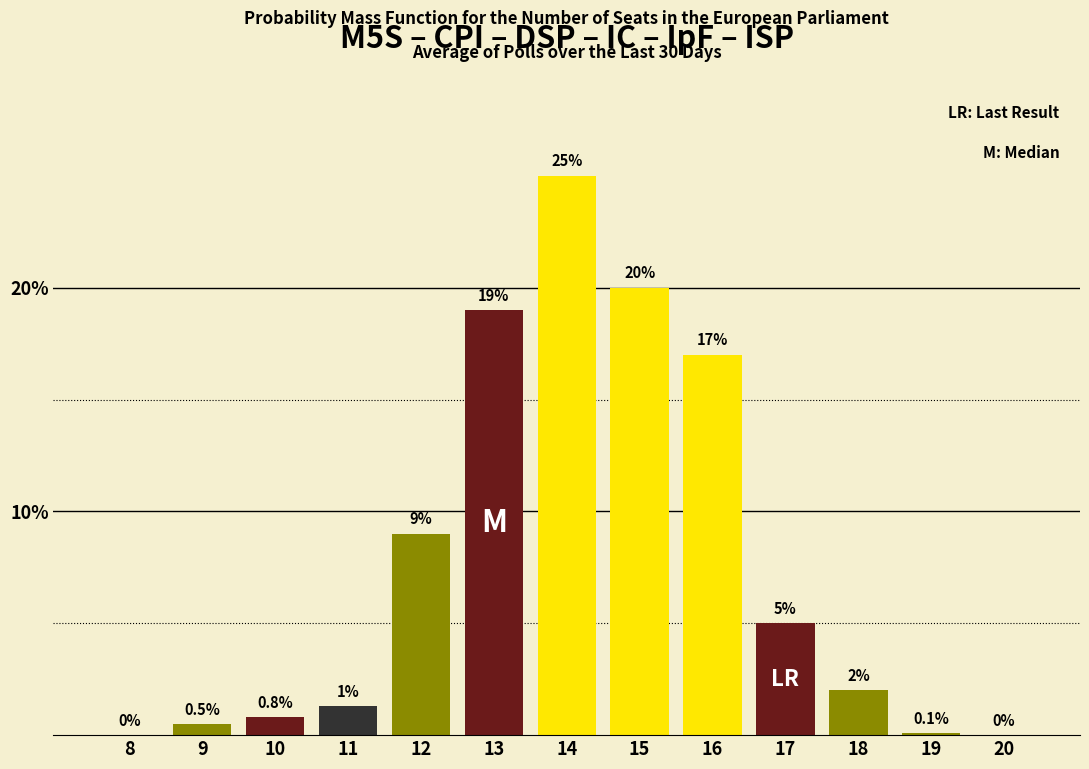

Reading right to left, what are all the values shown in this chart?

20=0.0	19=0.1	18=2.0	17=5.0	16=17.0	15=20.0	14=25.0	13=19.0	12=9.0	11=1.3	10=0.8	9=0.5	8=0.0